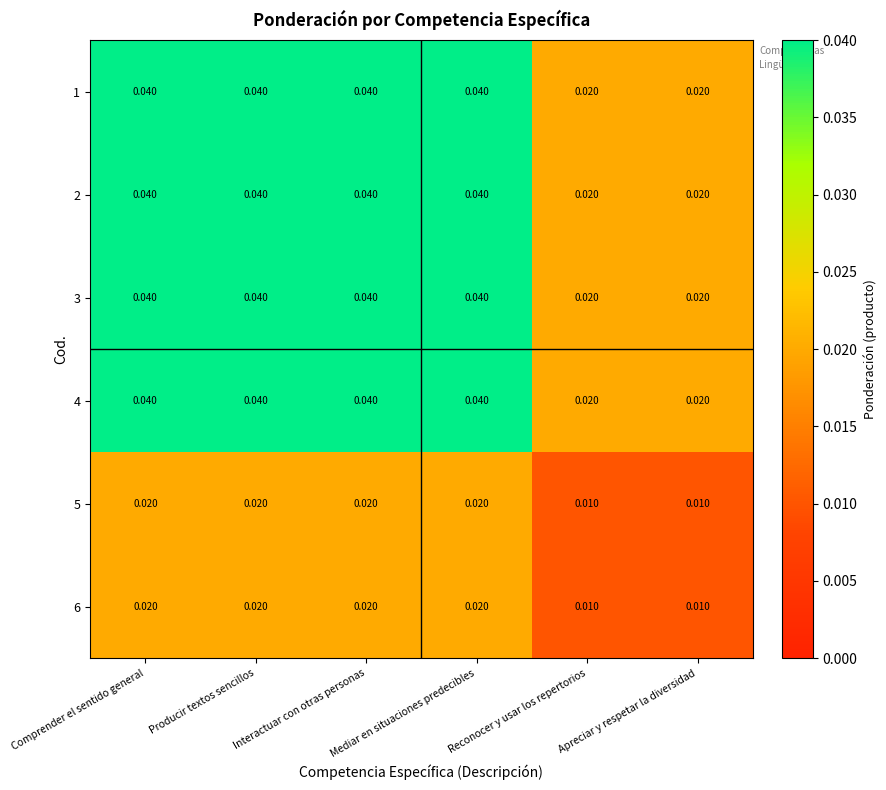

How many data points does each series have?

6